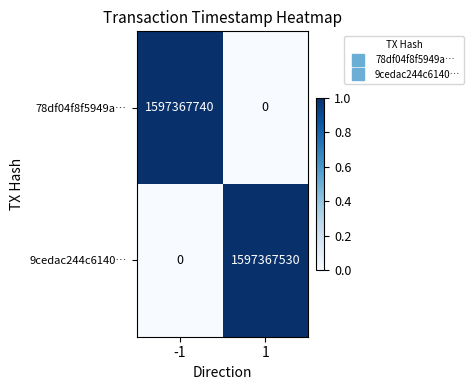

The value of 9cedac244c6140… at 1 is 1597367530. True or false?

True